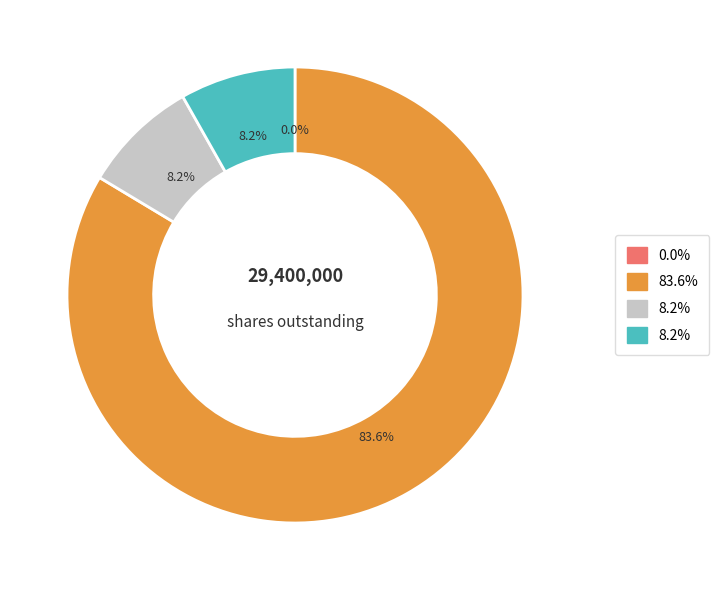

Does any single category account for the majority?

Yes